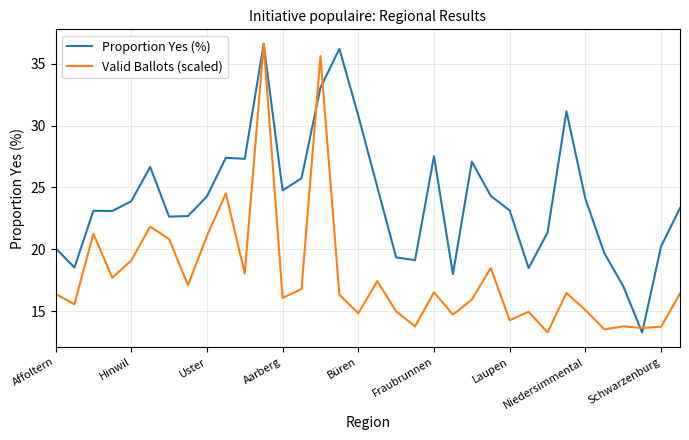

List the series in order of their overall mean, lowest first.

Valid Ballots (scaled), Proportion Yes (%)